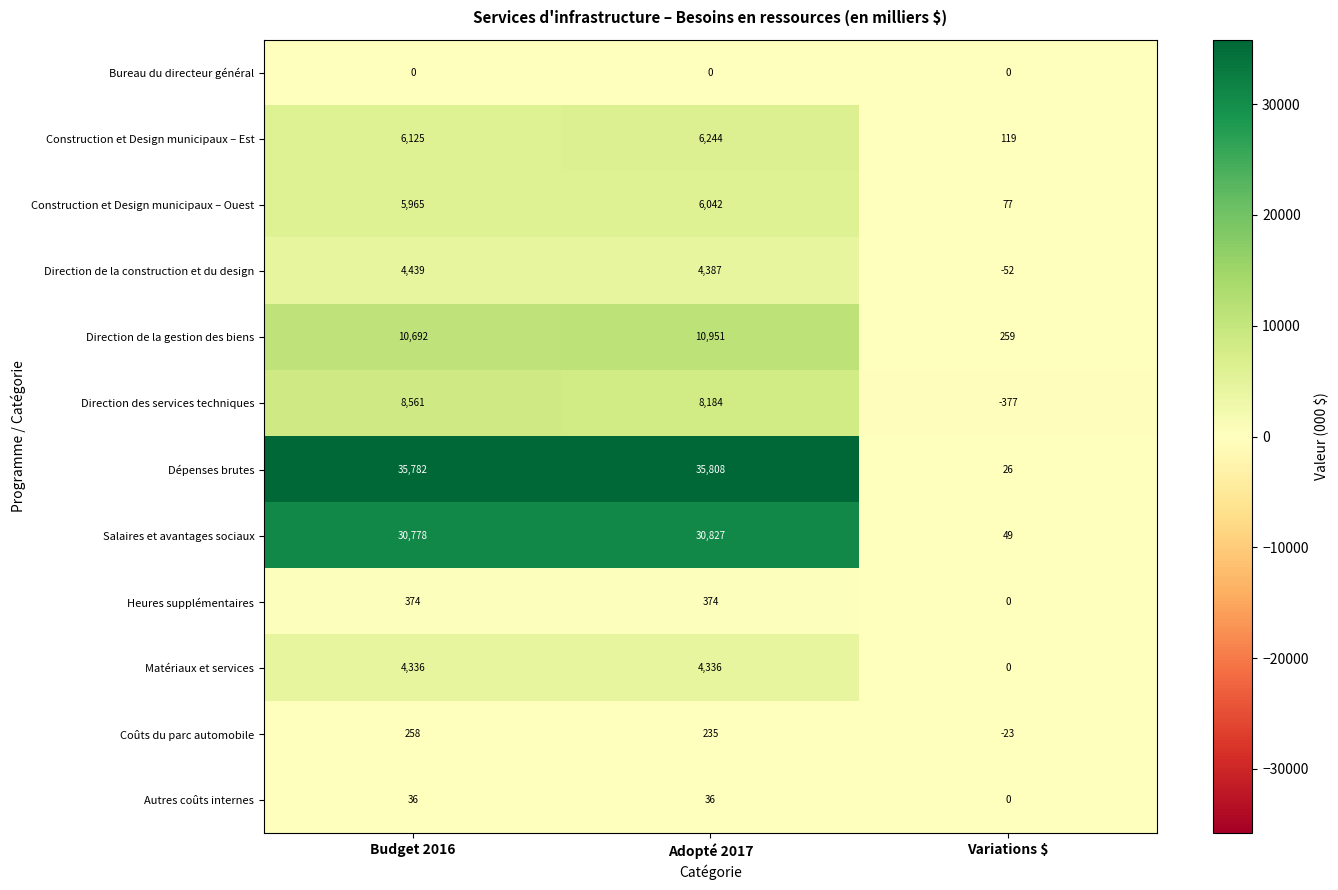

At which label does Coûts du parc automobile first exceed 235?

Budget 2016